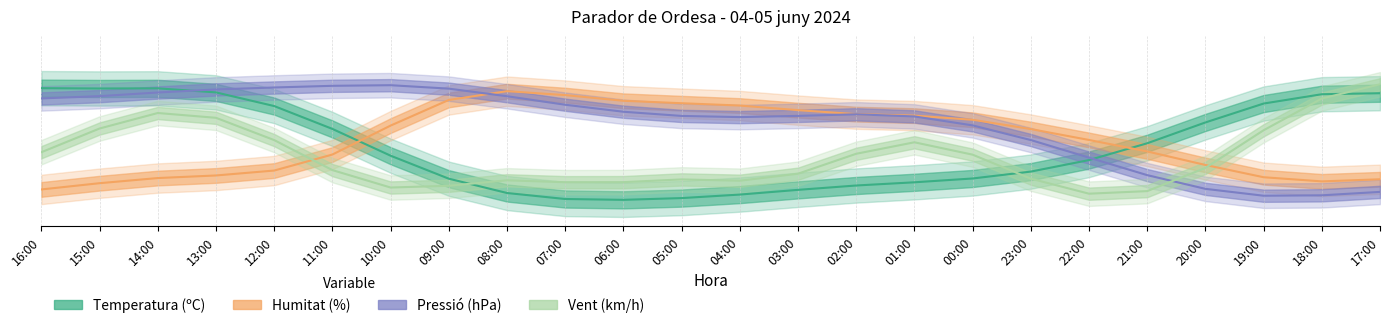

Which series has the largest total across all categories?

Pressio